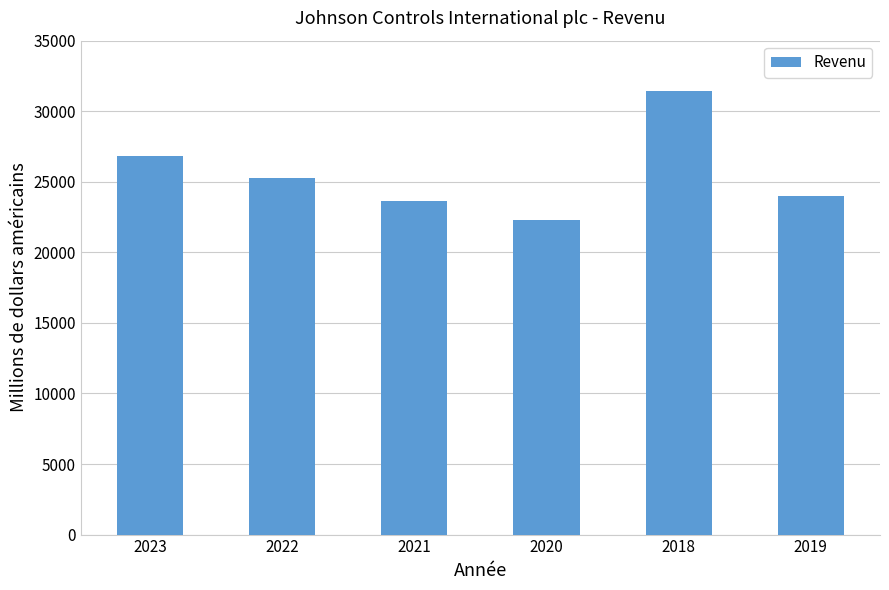

Reading left to right, list all the values displayed in this chart.

26793	25299	23668	22317	31400	23968